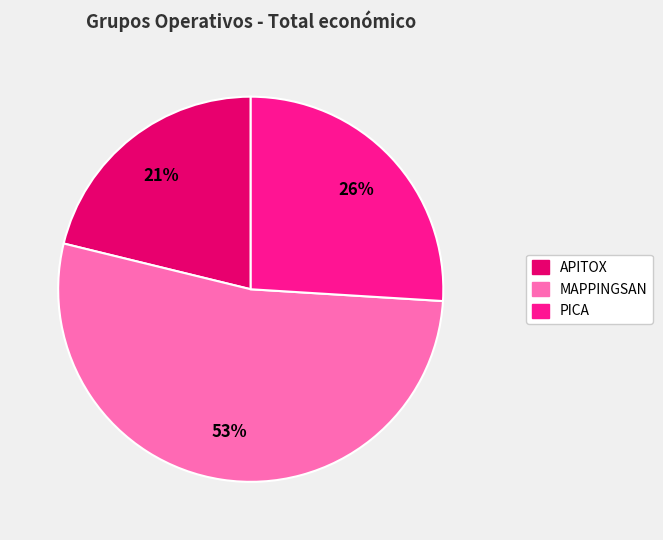

Does APITOX represent more than half of the total?

No